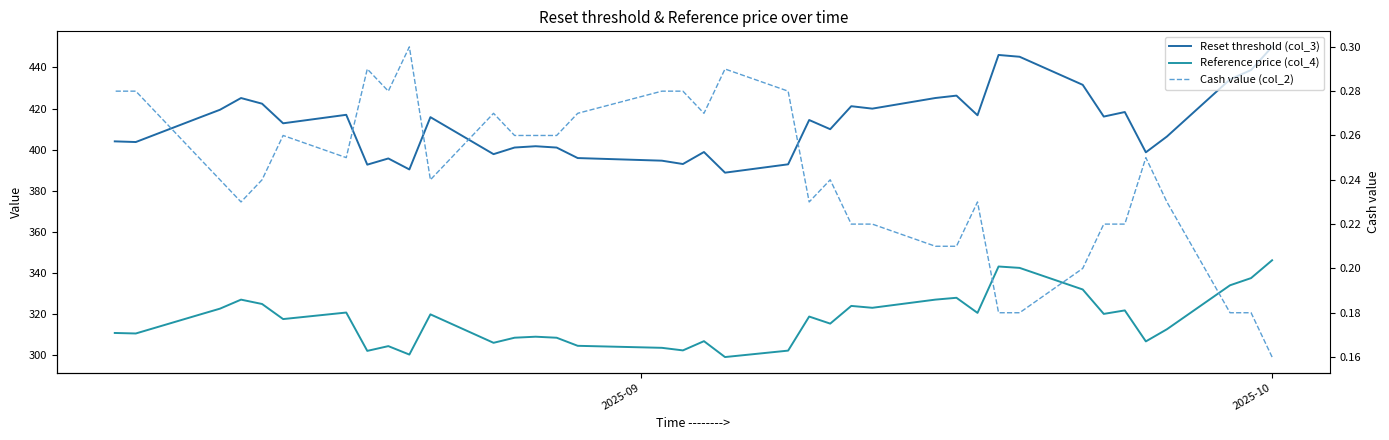

Which series has the largest total across all categories?

Reset threshold (col_3)